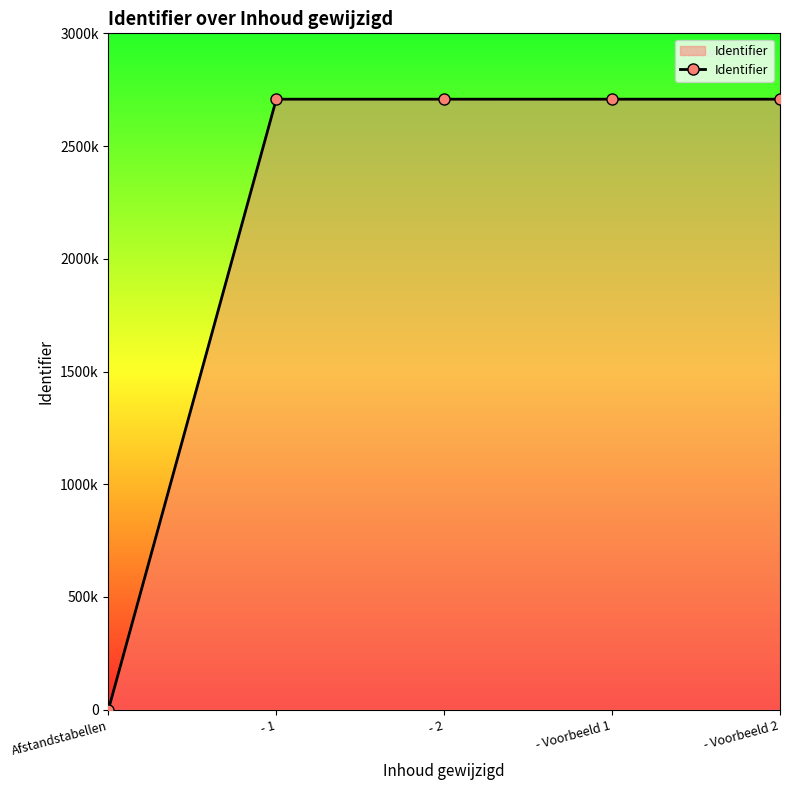

List the labels in order of value, largest first.

- Voorbeeld 2, - Voorbeeld 1, - 2, - 1, Afstandstabellen